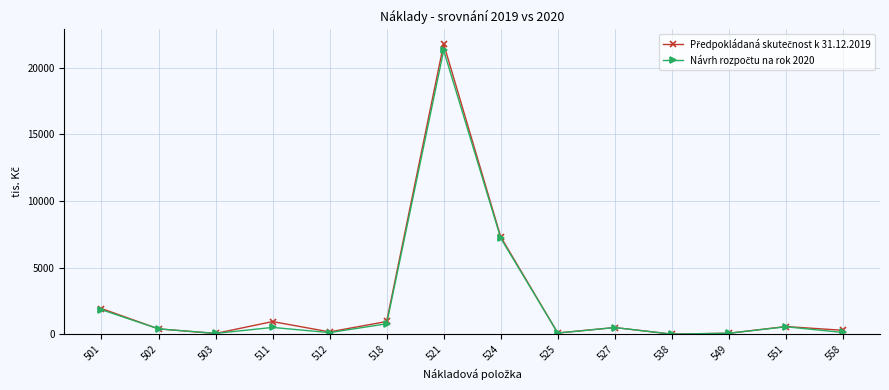

Which category has the highest value across all series?

521